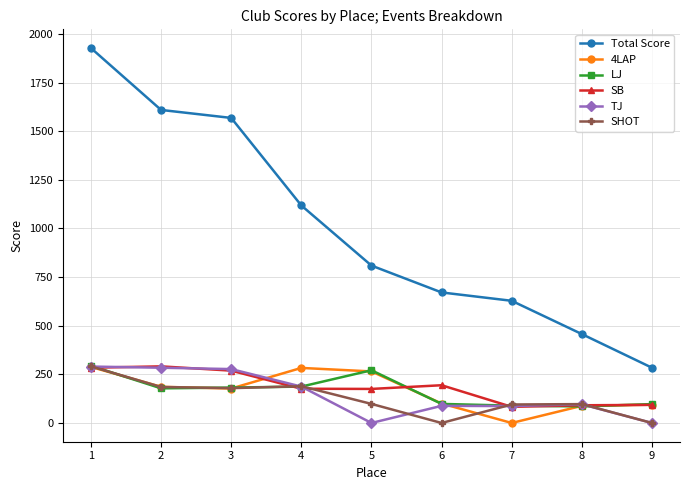

True or false: 4LAP has a value of 186 at 2.

True